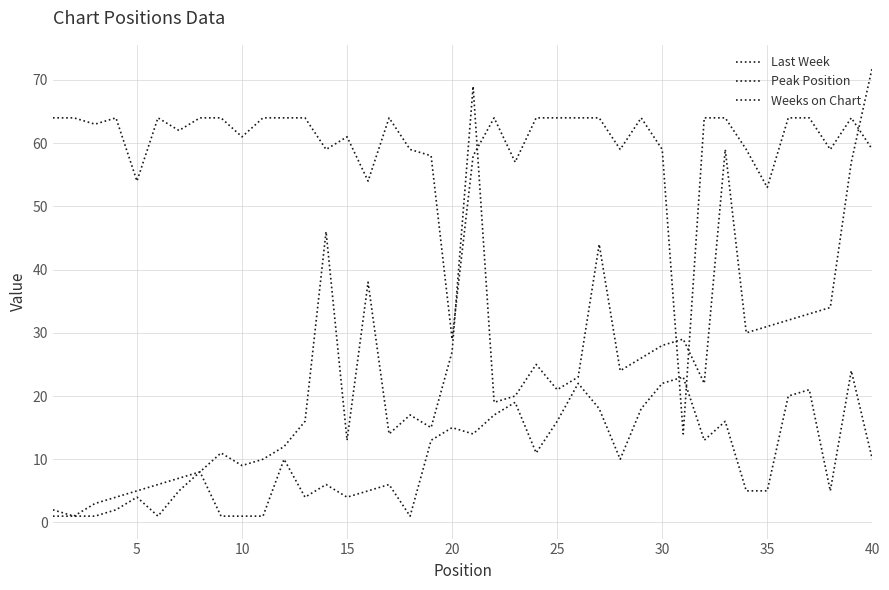

What is the maximum value for Weeks on Chart?

64